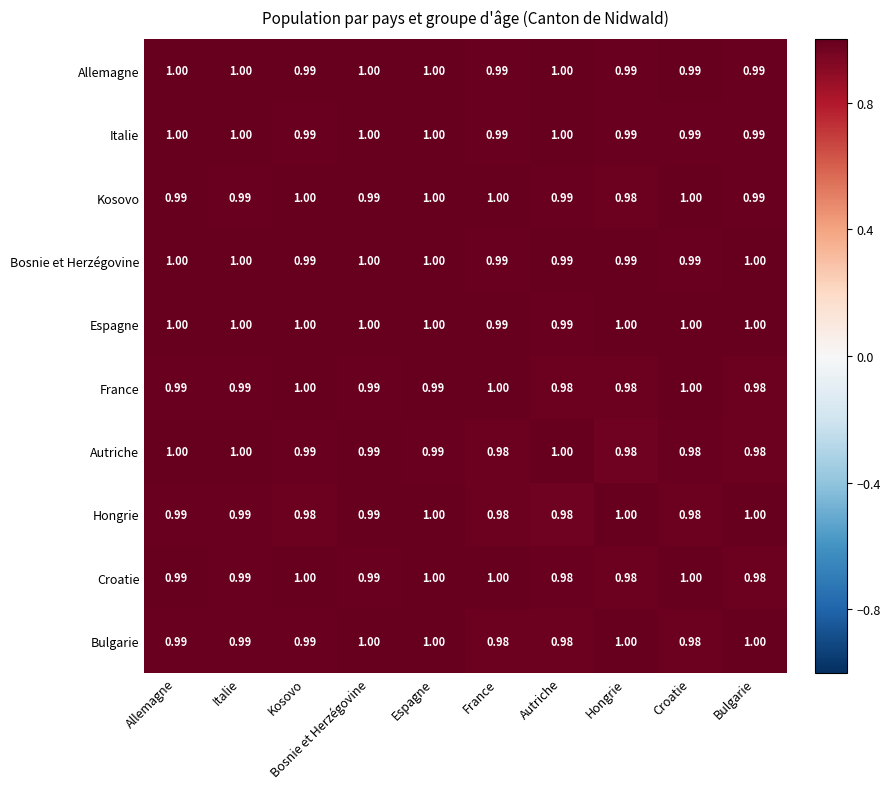

Is the value of Autriche at France greater than the value of Bosnie et Herzégovine at Kosovo?

No